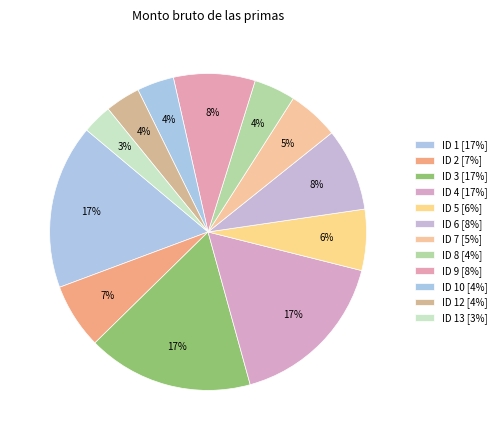

To the nearest percent, what is the average slice percentage?

8%